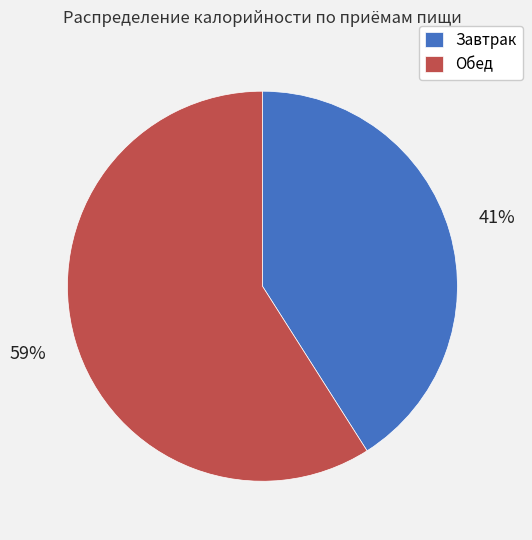

Is there a majority slice in this chart?

Yes